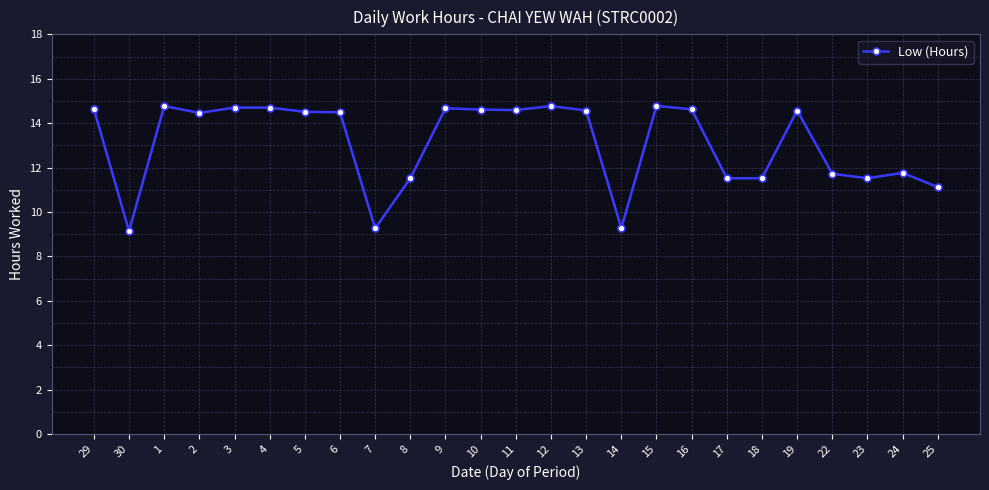

What is the difference between the second highest and minimum values?

5.6